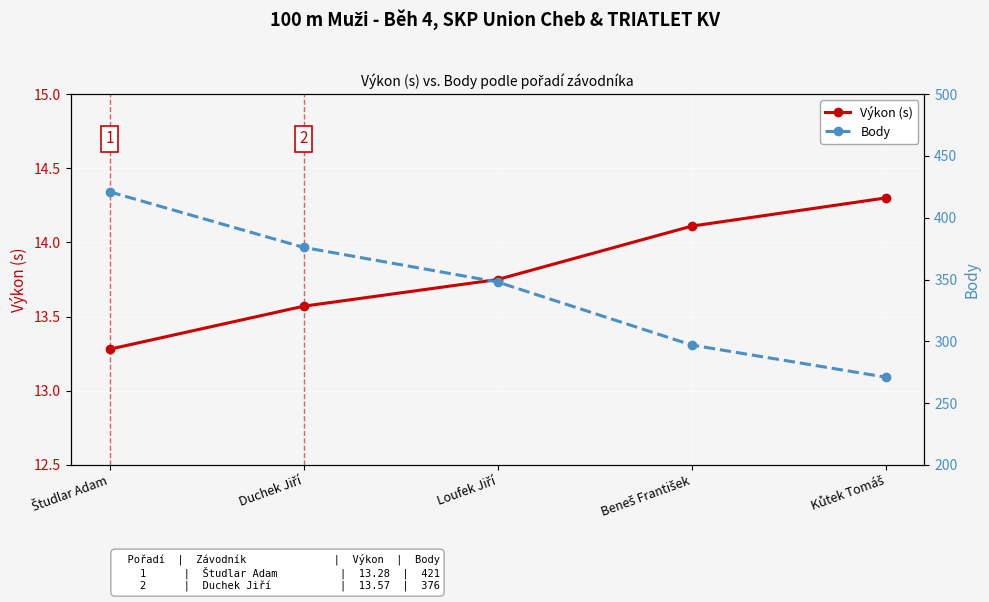

Reading right to left, list all the values displayed in this chart.

Výkon (s): Kůtek Tomáš=14.3	Beneš František=14.1	Loufek Jiří=13.8	Duchek Jiří=13.6	Študlar Adam=13.3
Body: Kůtek Tomáš=271.0	Beneš František=297.0	Loufek Jiří=348.0	Duchek Jiří=376.0	Študlar Adam=421.0